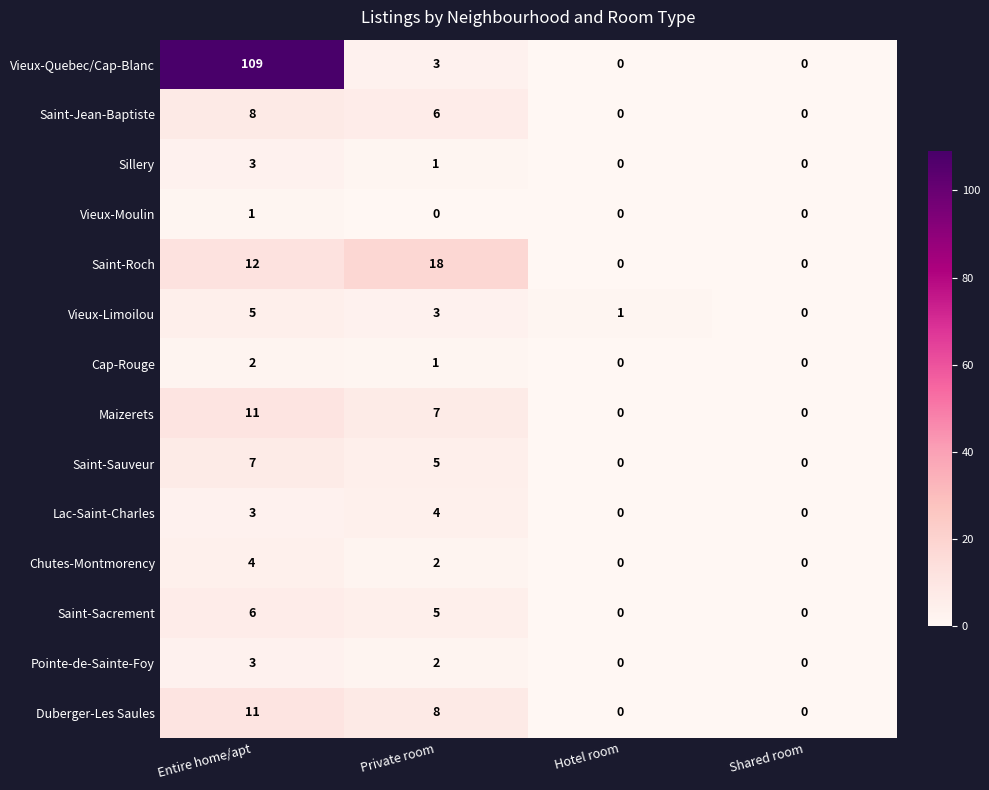

What is the difference between the Lac-Saint-Charles values at Private room and Hotel room?

4